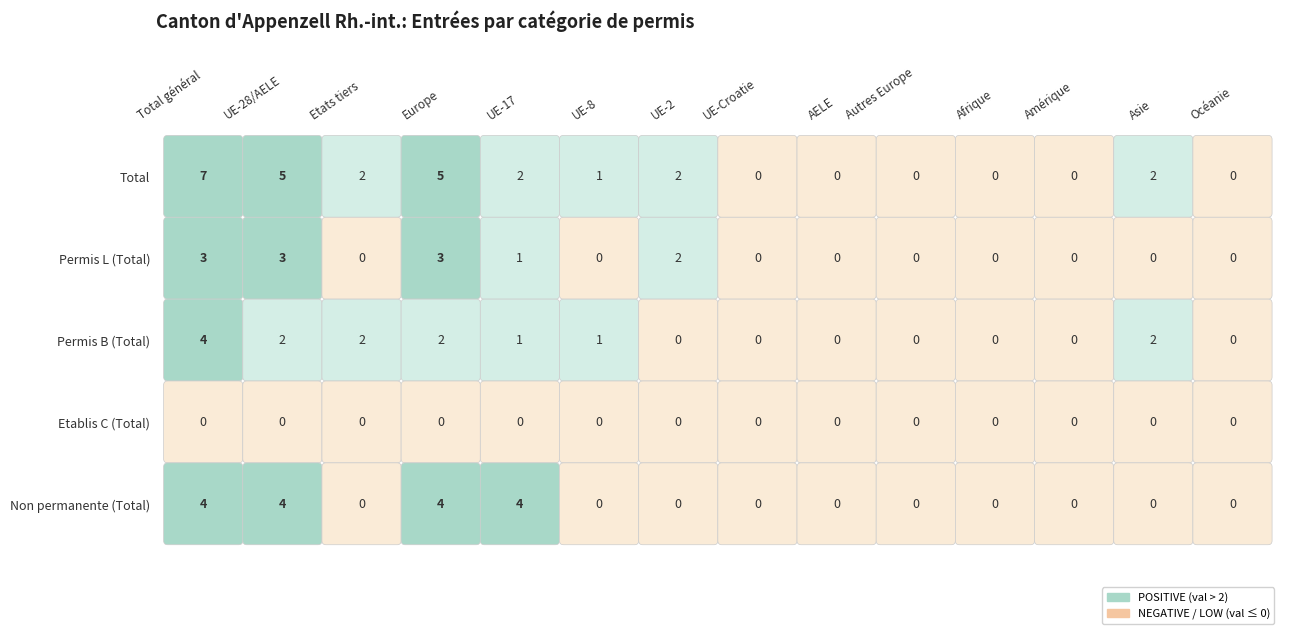

Reading right to left, what are all the values shown in this chart?

Total: 0	2	0	0	0	0	0	2	1	2	5	2	5	7
Permis L (Total): 0	0	0	0	0	0	0	2	0	1	3	0	3	3
Permis B (Total): 0	2	0	0	0	0	0	0	1	1	2	2	2	4
Etablis C (Total): 0	0	0	0	0	0	0	0	0	0	0	0	0	0
Non permanente (Total): 0	0	0	0	0	0	0	0	0	4	4	0	4	4